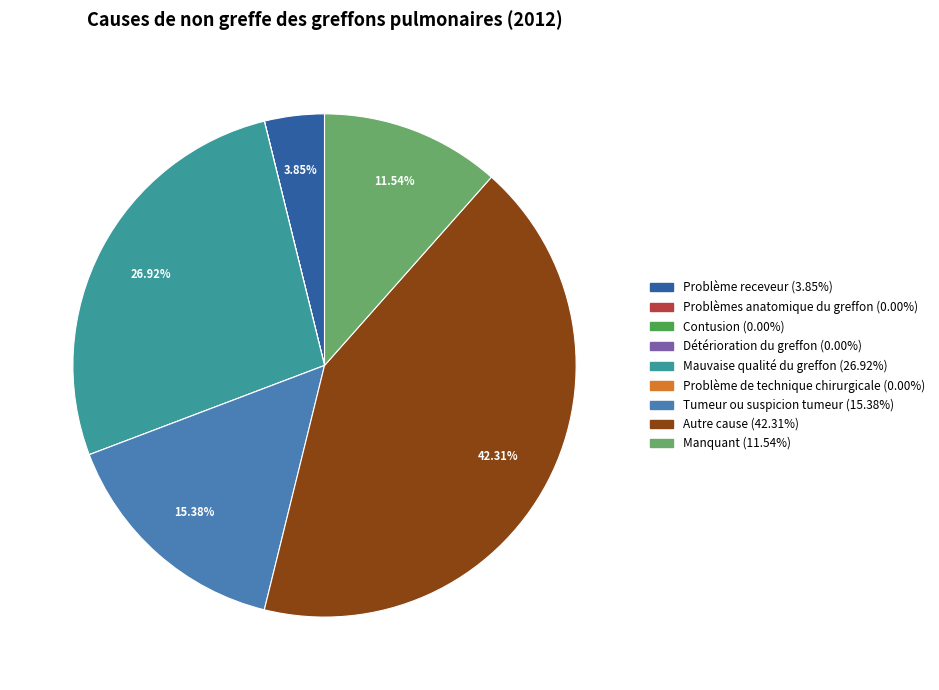

Does any single category account for the majority?

No